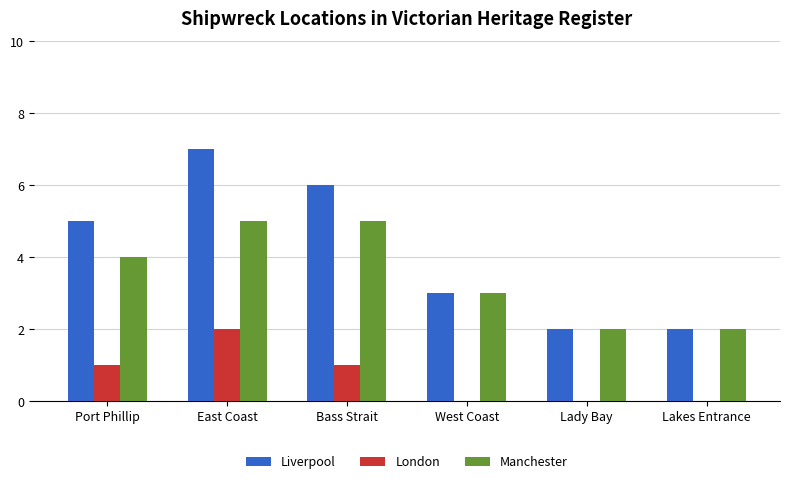

Are the bars horizontal?

No